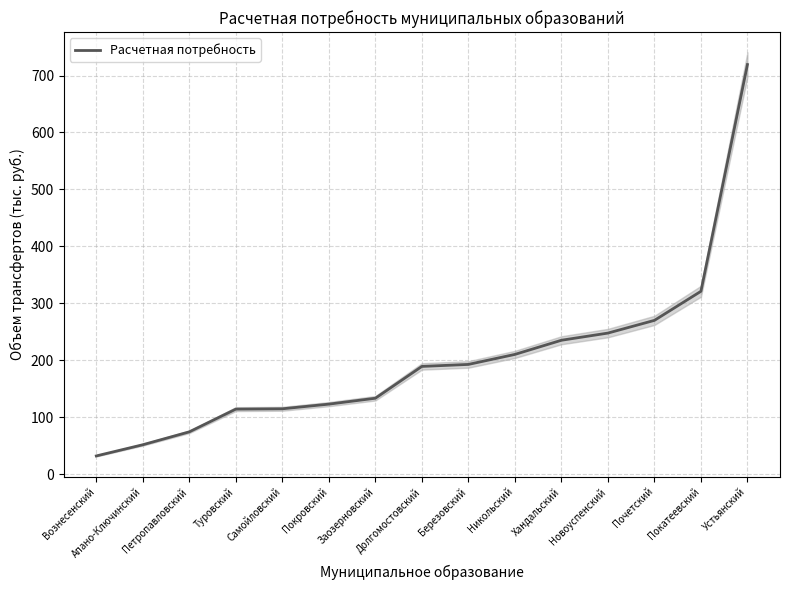

Reading left to right, transcribe all the data shown in this chart.

31.8	51.4	74.1	114.0	114.6	122.8	133.1	189.0	192.5	210.1	235.0	247.6	269.9	321.0	719.3